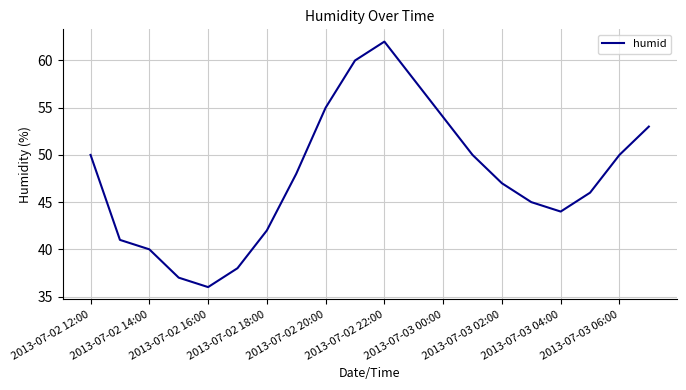

What is the smallest value displayed?

36